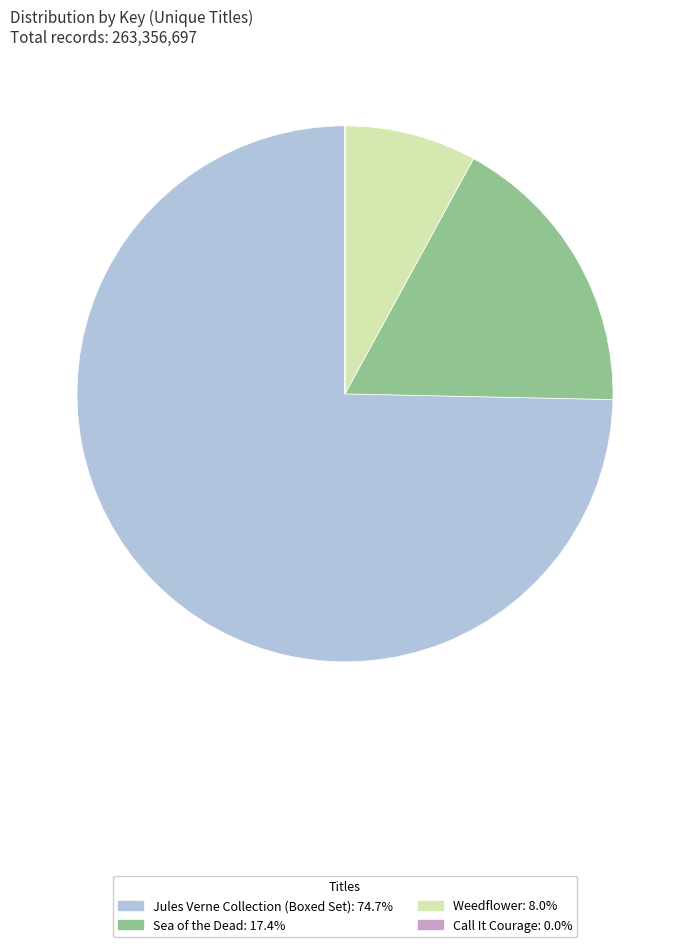

Which category accounts for the majority?

Jules Verne Collection (Boxed Set)